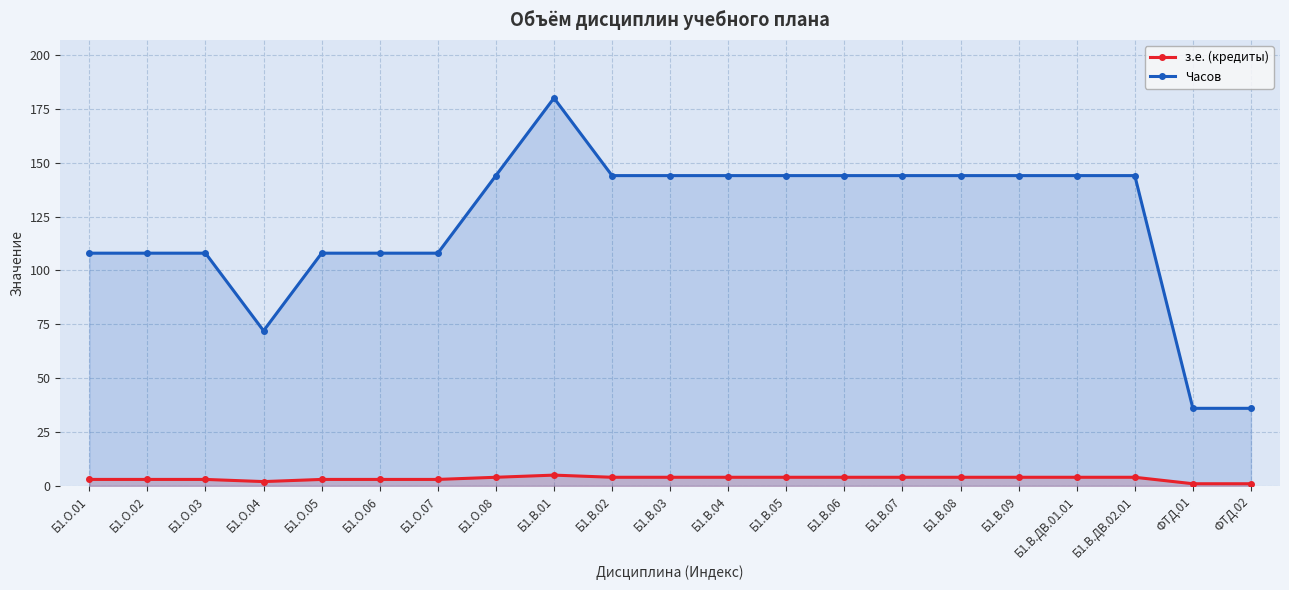

What are all the series names shown in the legend?

з.е. (кредиты), Часов